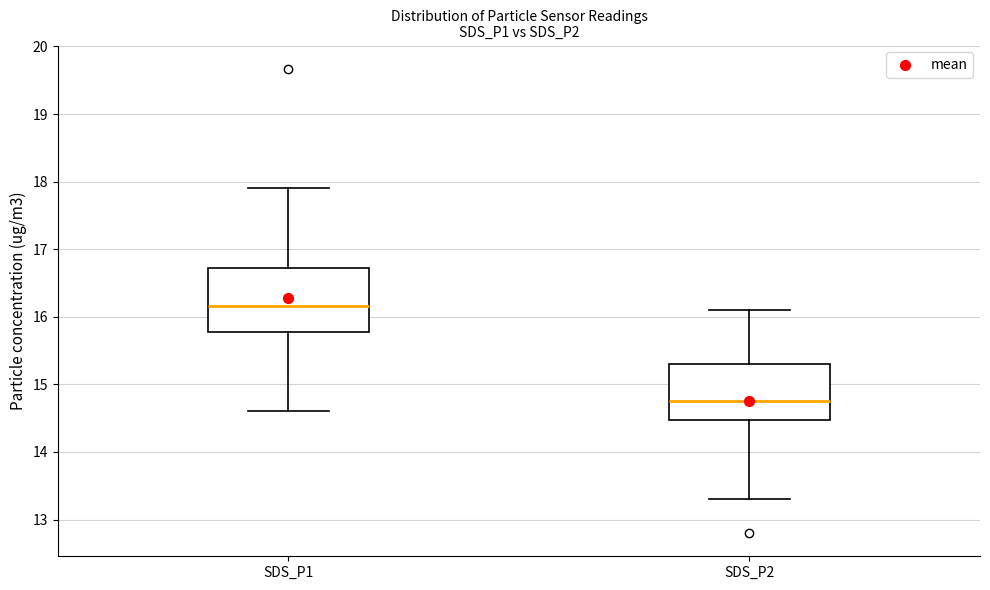

Reading left to right, transcribe this box plot: for each box, give where its median line is, the range the box spans, and where its two whiskers end, as read against the y-axis. The values are not printed on the chart, so give them approximately, as read against the axis.

SDS_P1: median 16.2, box 15.8 to 16.7, whiskers 14.6 to 17.9
SDS_P2: median 14.8, box 14.5 to 15.3, whiskers 13.3 to 16.1